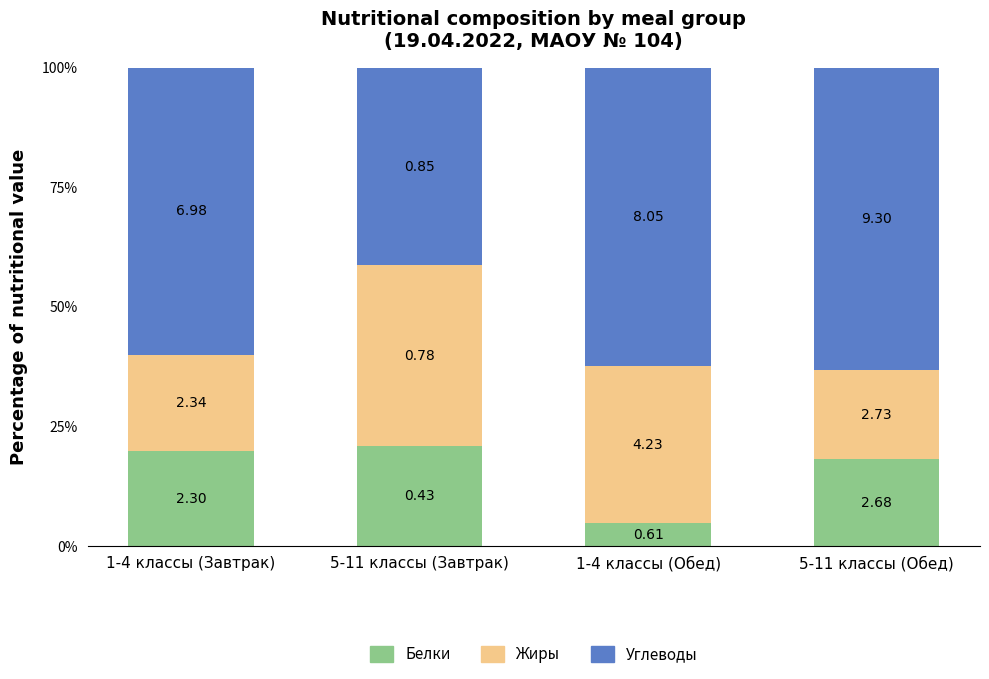

Does the chart contain any negative values?

No